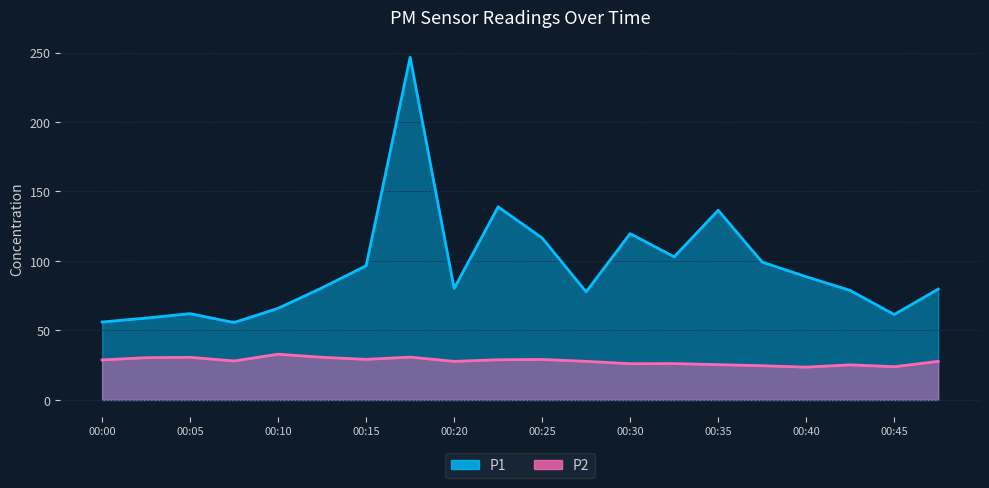

Reading left to right, transcribe all the data shown in this chart.

P1: 00:00=56.1	00:03=58.9	00:05=62.1	00:08=55.7	00:10=66.0	00:13=80.7	00:15=96.6	00:18=246.6	00:20=80.3	00:22=138.9	00:25=116.5	00:27=77.8	00:30=119.7	00:32=103.0	00:35=136.5	00:37=99.2	00:40=88.7	00:42=78.8	00:45=61.5	00:47=79.8
P2: 00:00=28.8	00:03=30.4	00:05=30.7	00:08=28.1	00:10=32.9	00:13=30.7	00:15=29.2	00:18=30.8	00:20=27.8	00:22=28.9	00:25=29.1	00:27=27.8	00:30=26.1	00:32=26.2	00:35=25.4	00:37=24.6	00:40=23.6	00:42=25.3	00:45=23.9	00:47=27.8